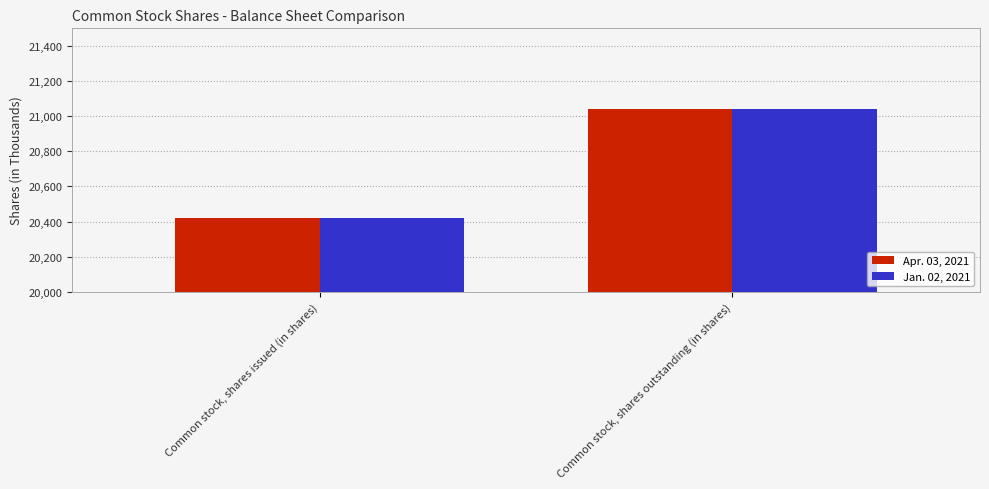

Are the bars horizontal?

No